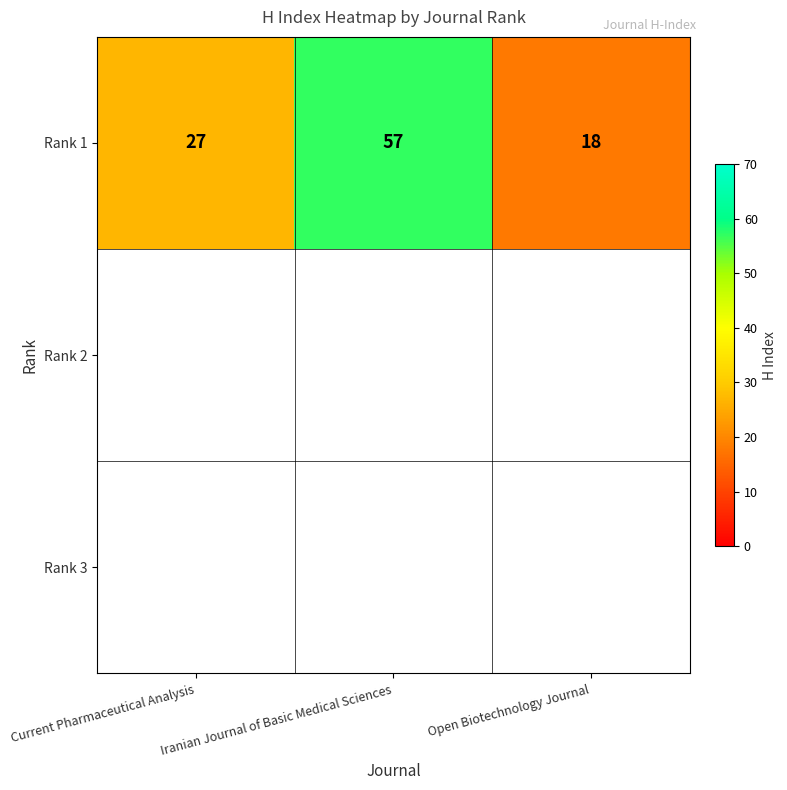

Reading left to right, extract all data points from this chart.

Current Pharmaceutical Analysis=27	Iranian Journal of Basic Medical Sciences=57	Open Biotechnology Journal=18